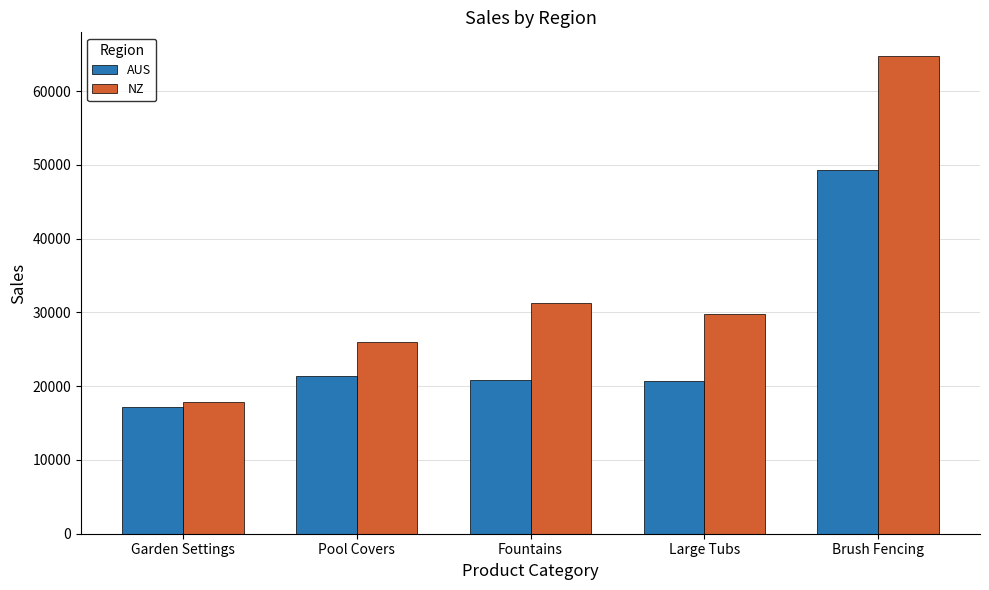

Which series has the largest total across all categories?

NZ